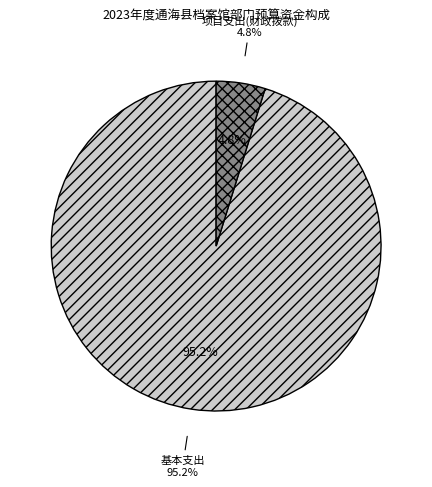

What is the largest slice in the pie chart?

基本支出